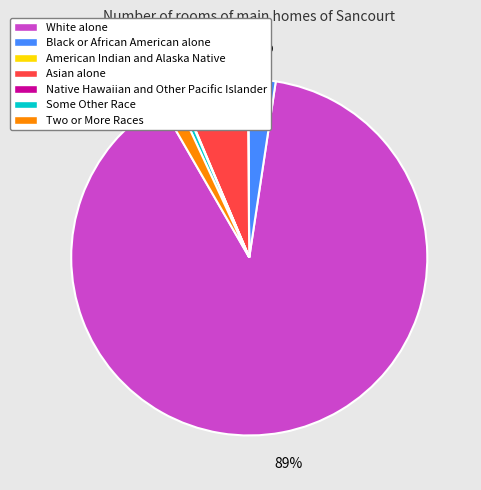

To the nearest percent, what percentage of the pie is Asian alone?

6%